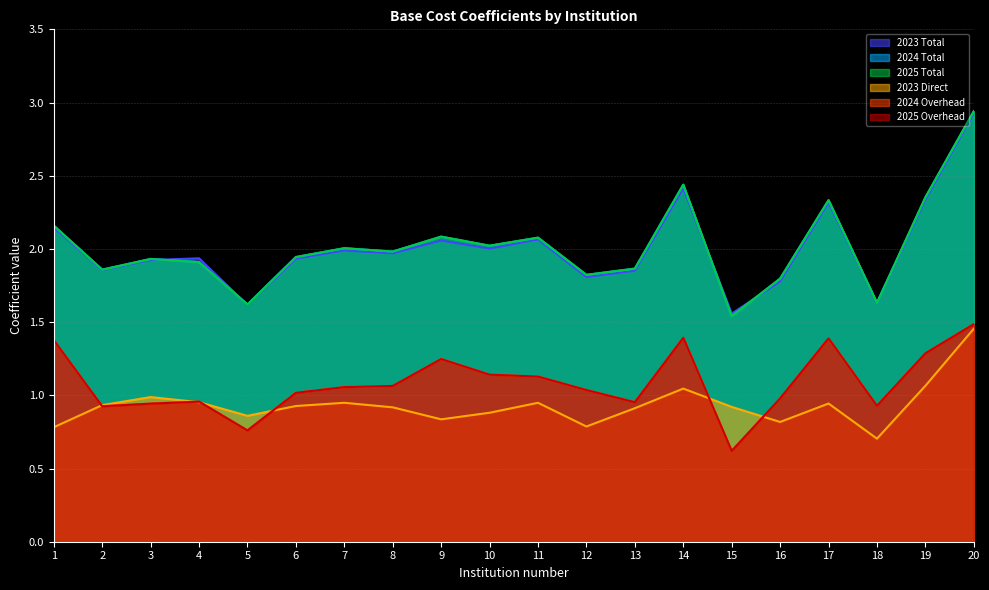

What is the sum of all 2025 Overhead values?

21.7